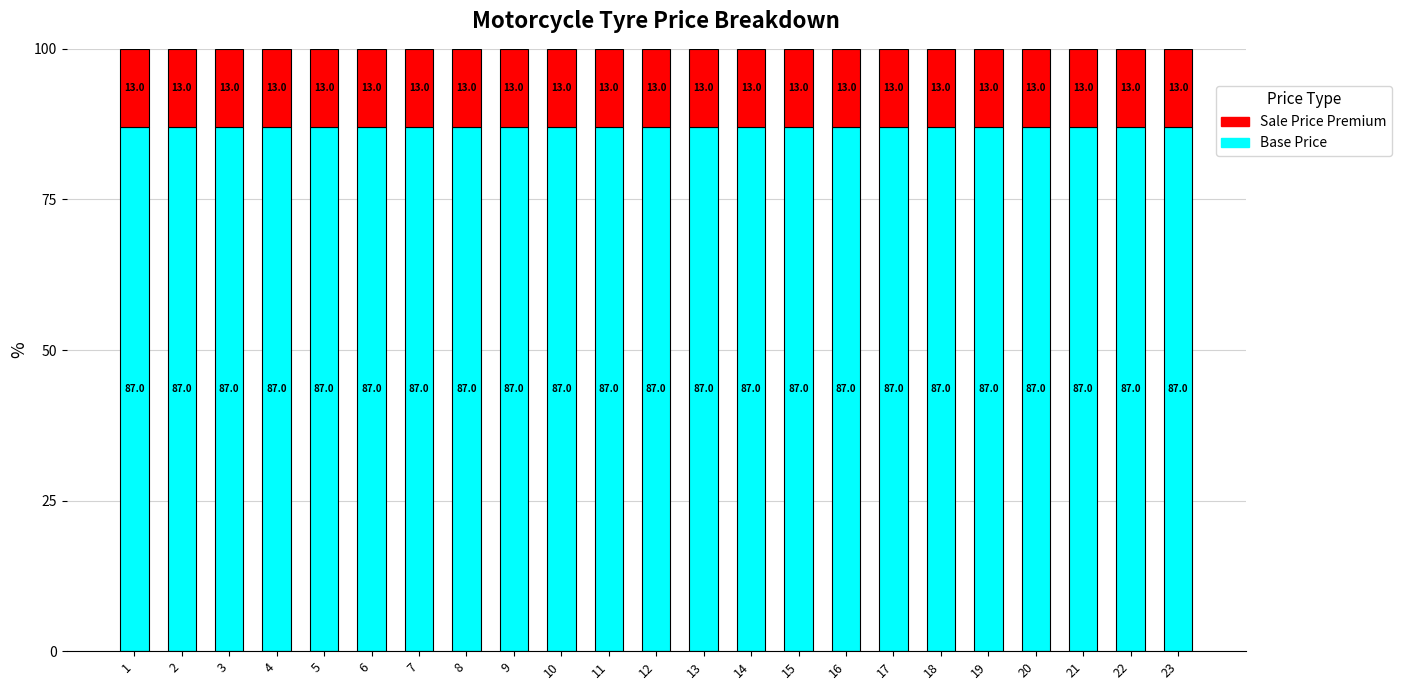

What is the minimum value for Base Price?

87.0